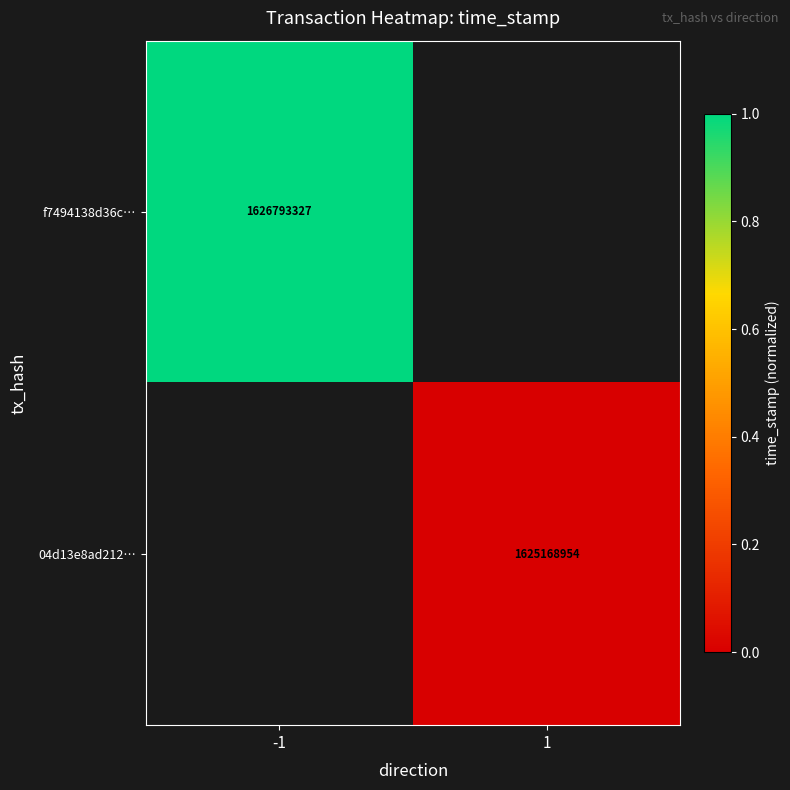

Which category has the highest value across all series?

-1